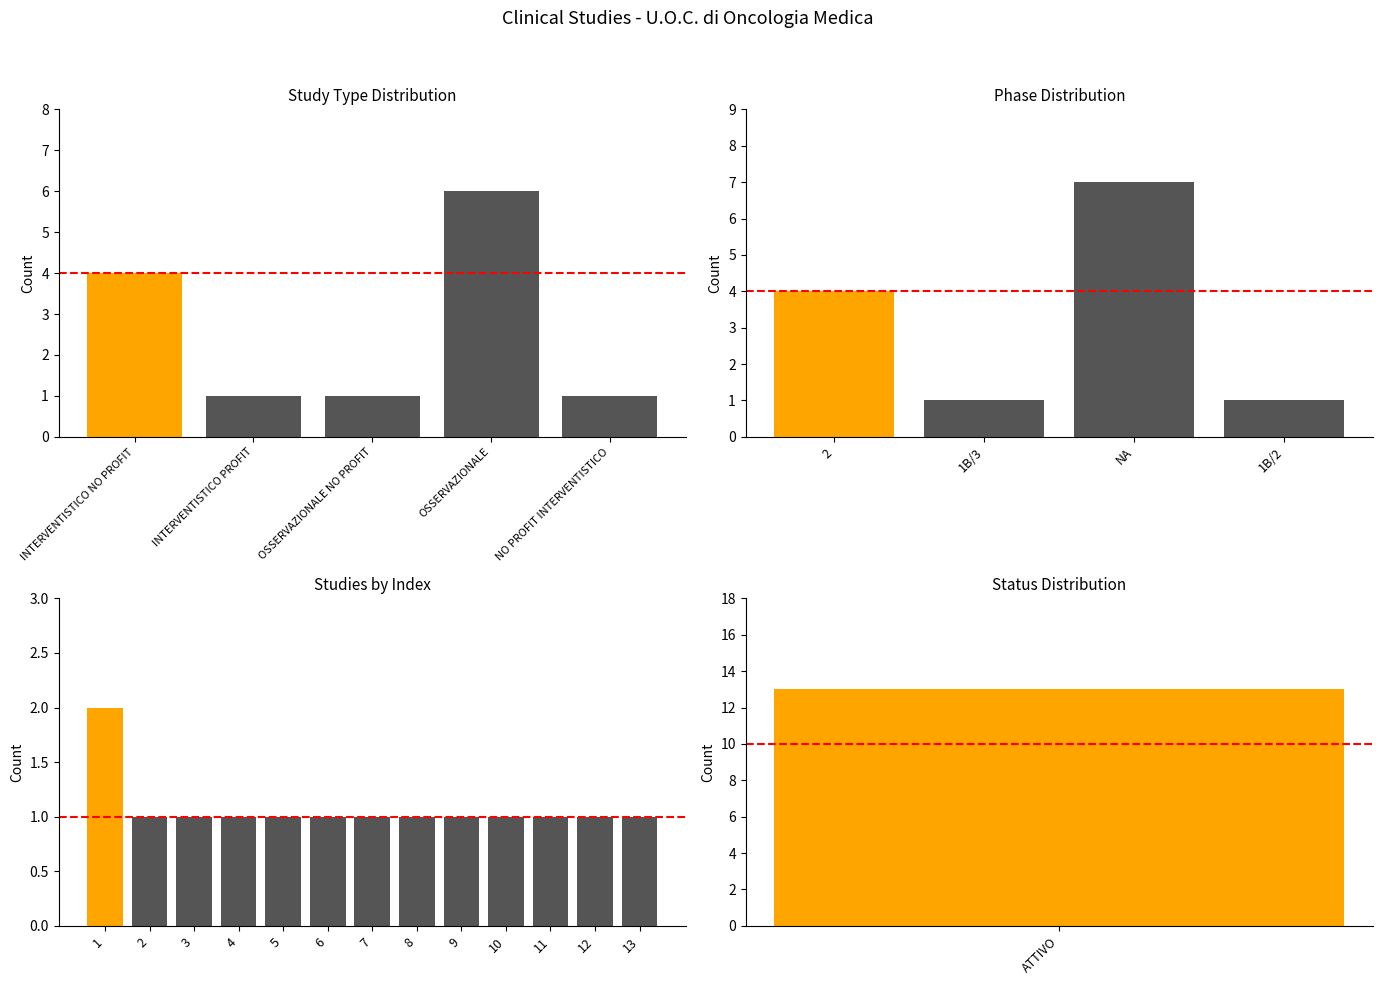

At which category does the chart reach its minimum across all series?

2